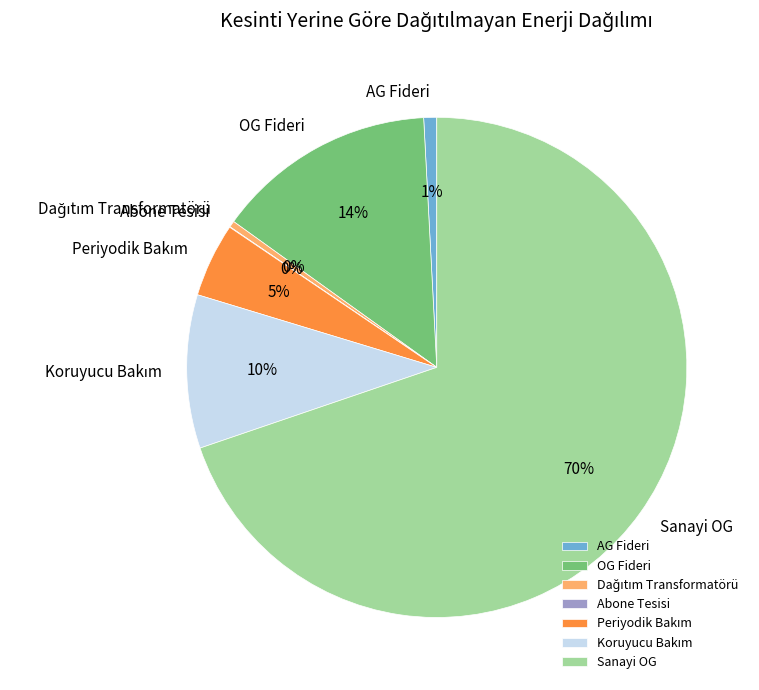

Does any single category account for the majority?

Yes